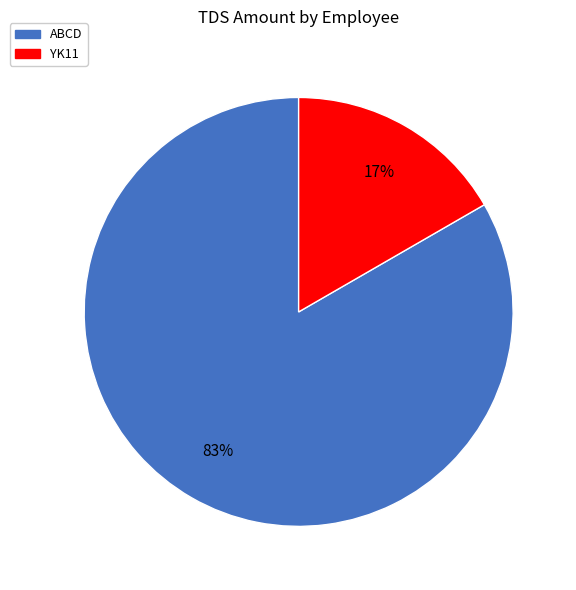

To the nearest percent, what percentage of the pie is ABCD?

83%